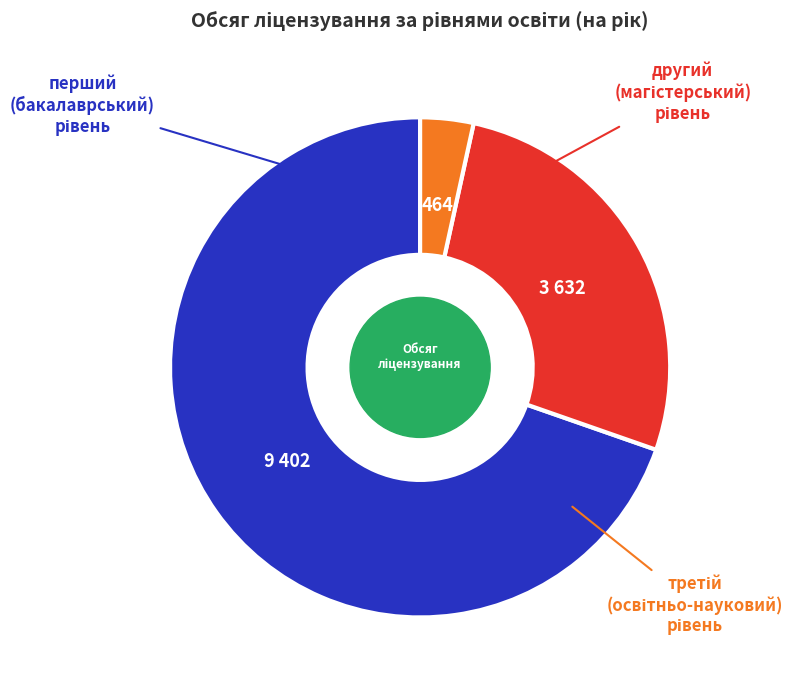

Is there a majority slice in this chart?

Yes